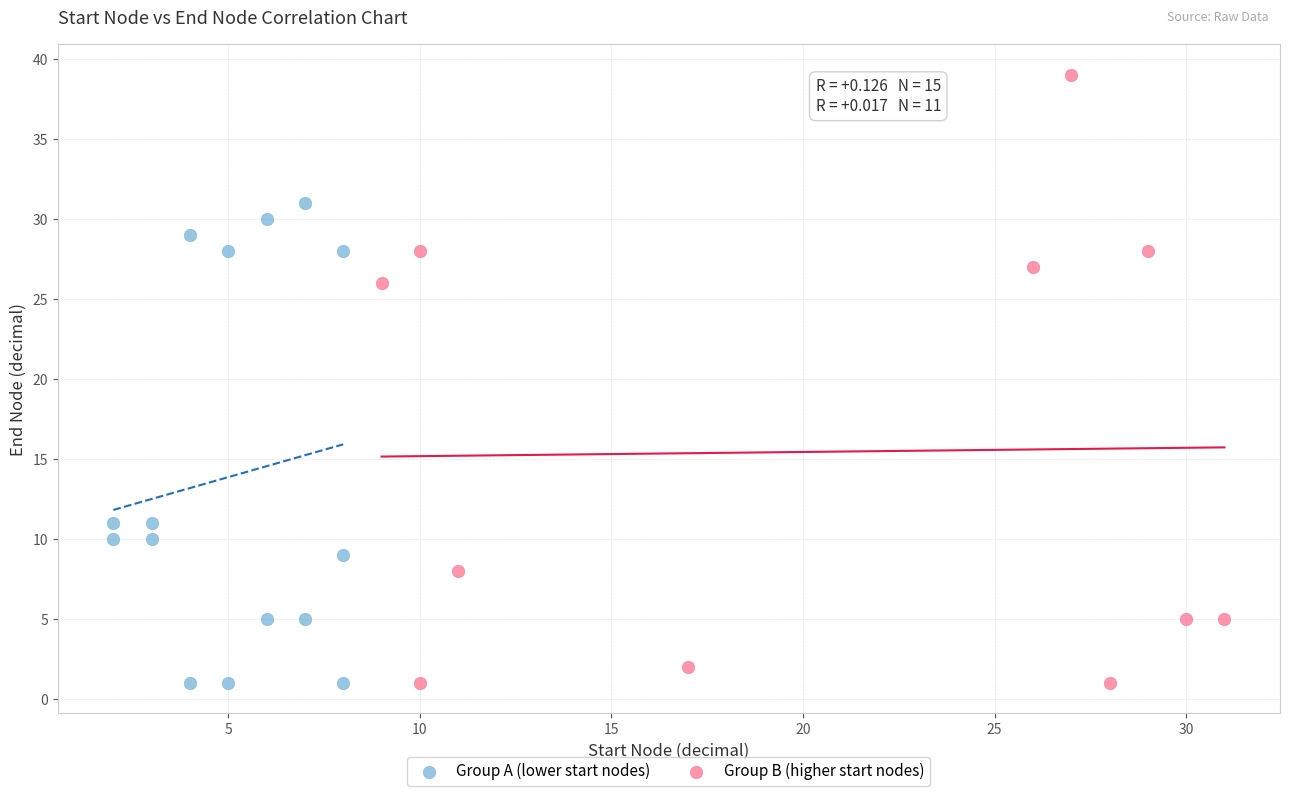

Which series has the largest Y range (max minus min)?

Group B (higher start nodes)